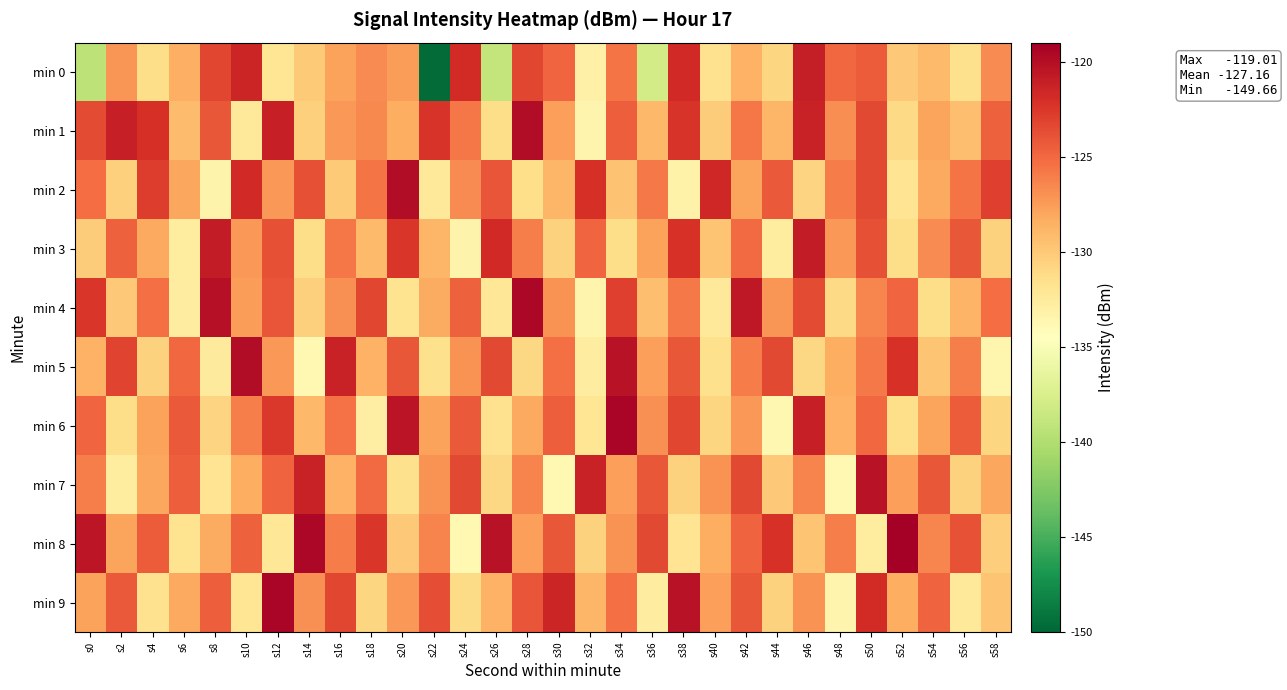

Rank the series by their maximum value, from lowest to highest.

min 0, min 3, min 7, min 2, min 5, min 1, min 4, min 6, min 9, min 8